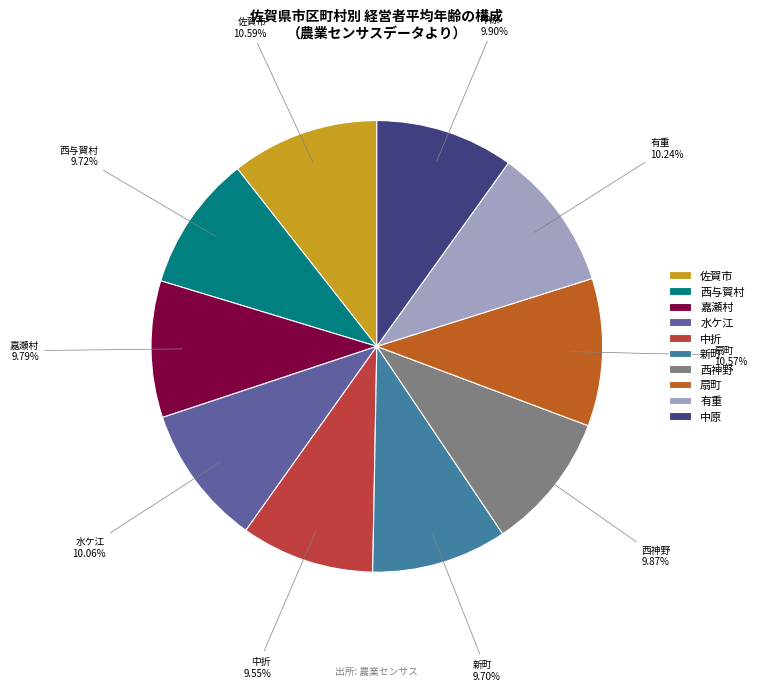

Is there any slice that represents more than half of the pie?

No